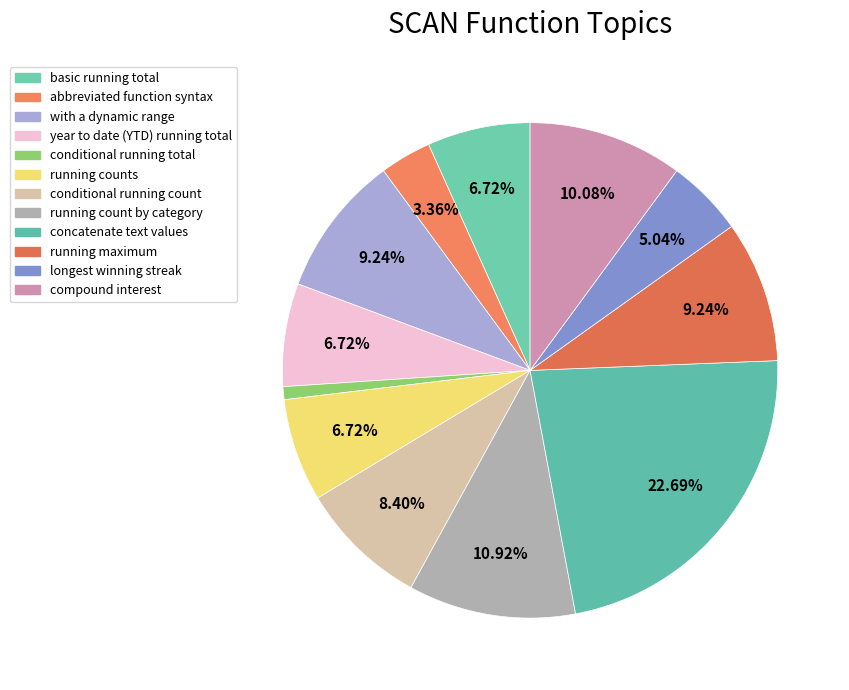

How many slices are in this pie chart?

12